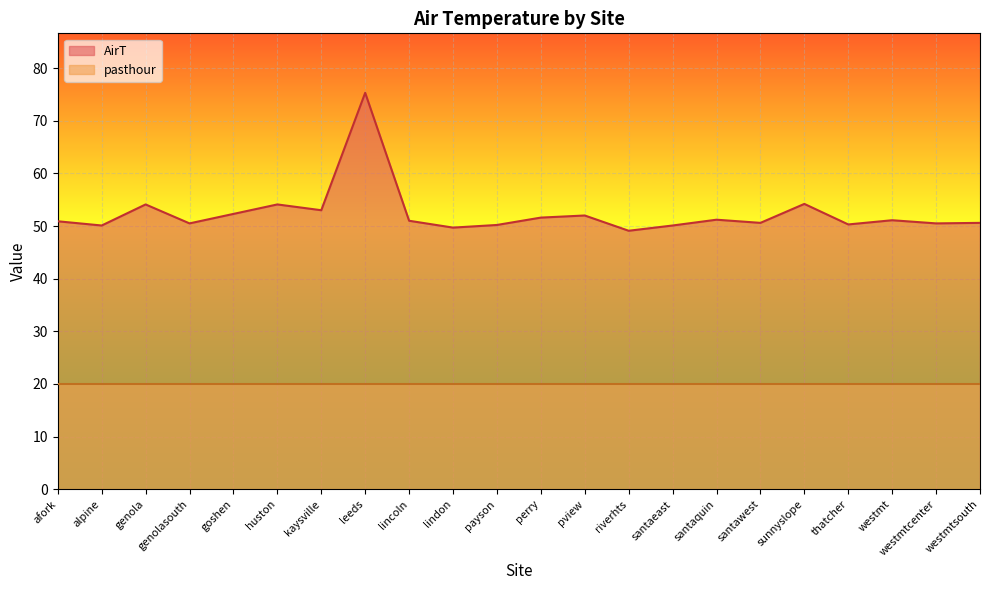

True or false: the data has more than 2 interior local peaks.

True